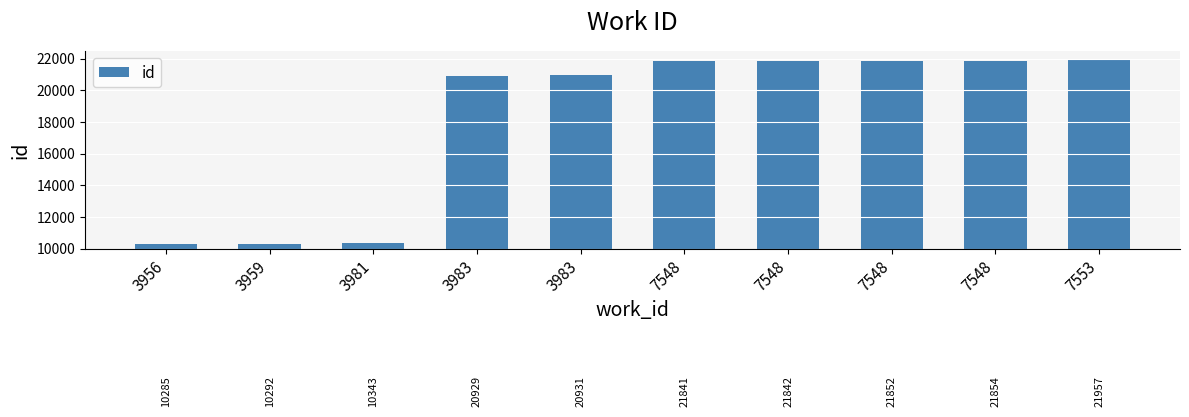

Between 3981 and 3983, which is larger?

3983